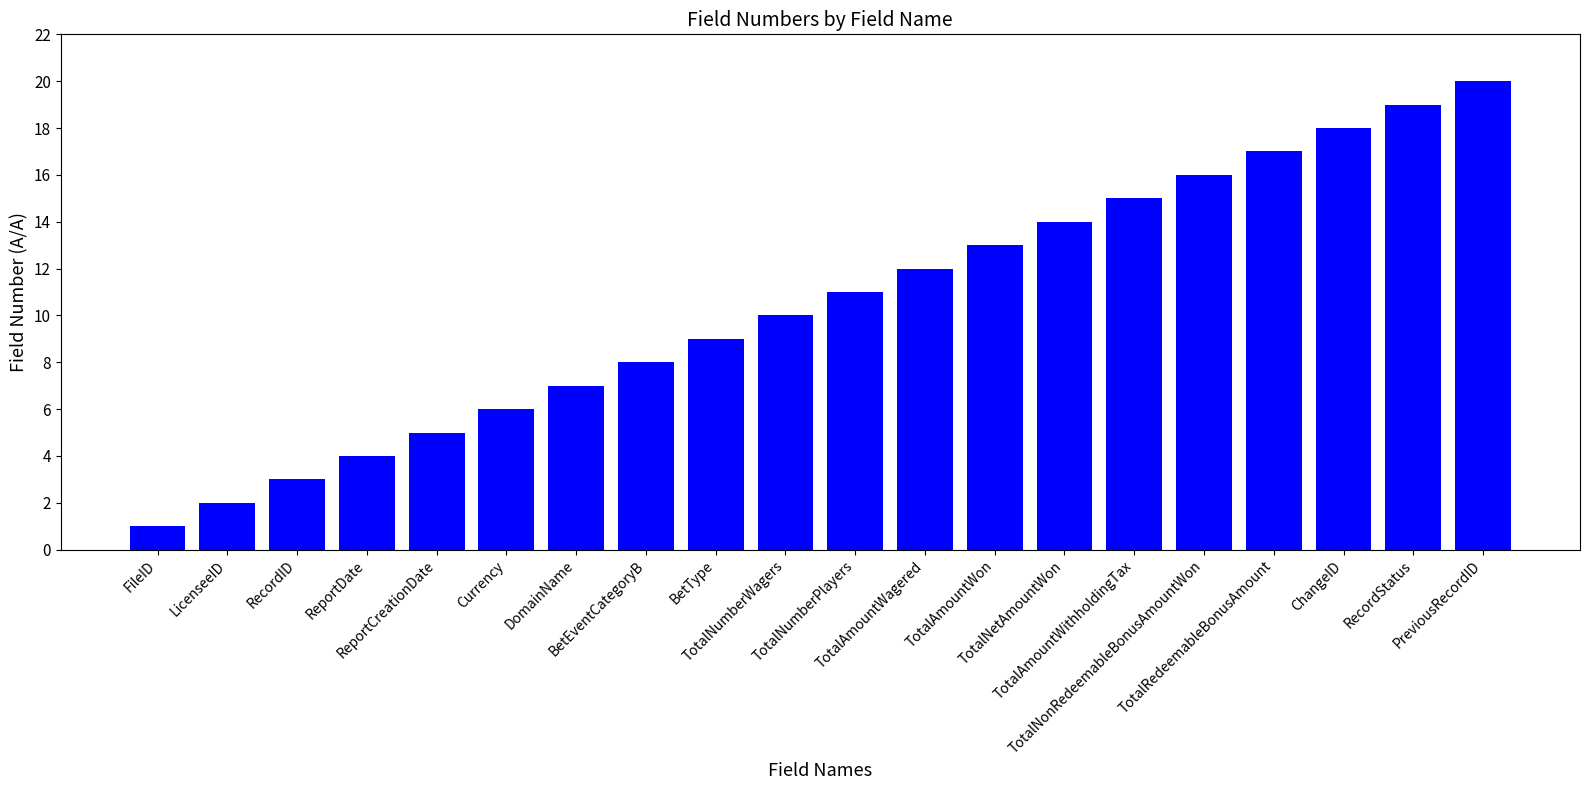

Are the bars horizontal?

No